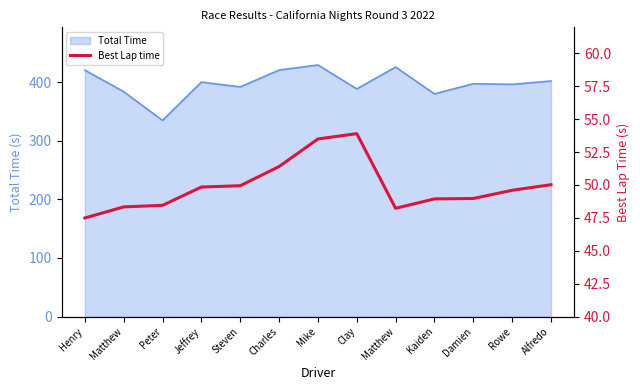

How many values exceed 49?

7